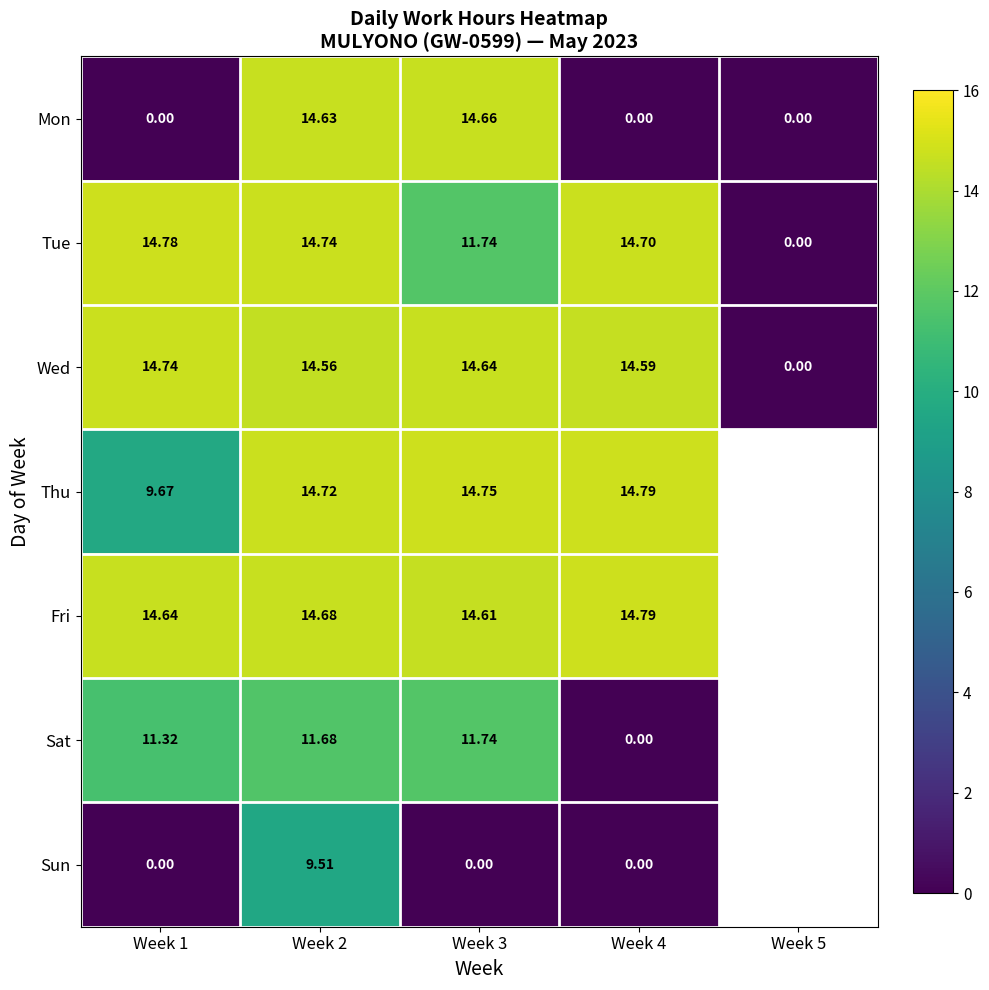

Is the value of Sun at Week 2 greater than the value of Fri at Week 2?

No